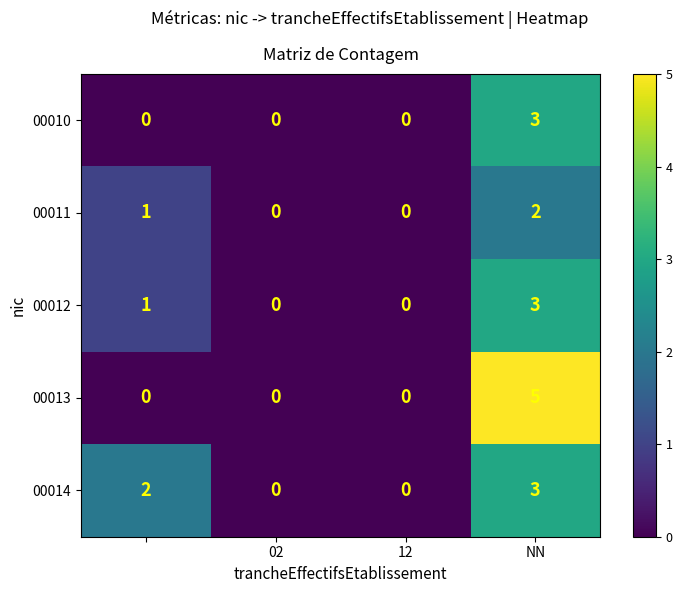

Which series has the widest spread of values?

00013